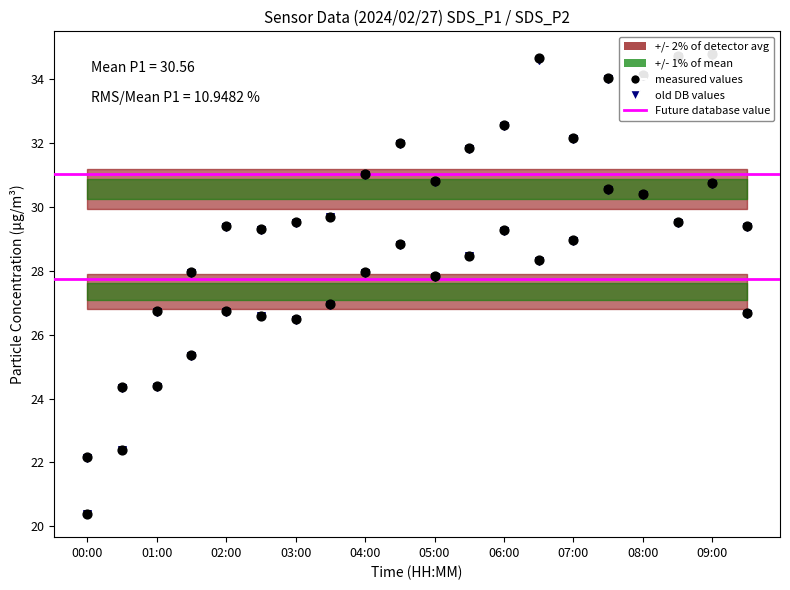

At which category is the sum across all series the highest?

09:00